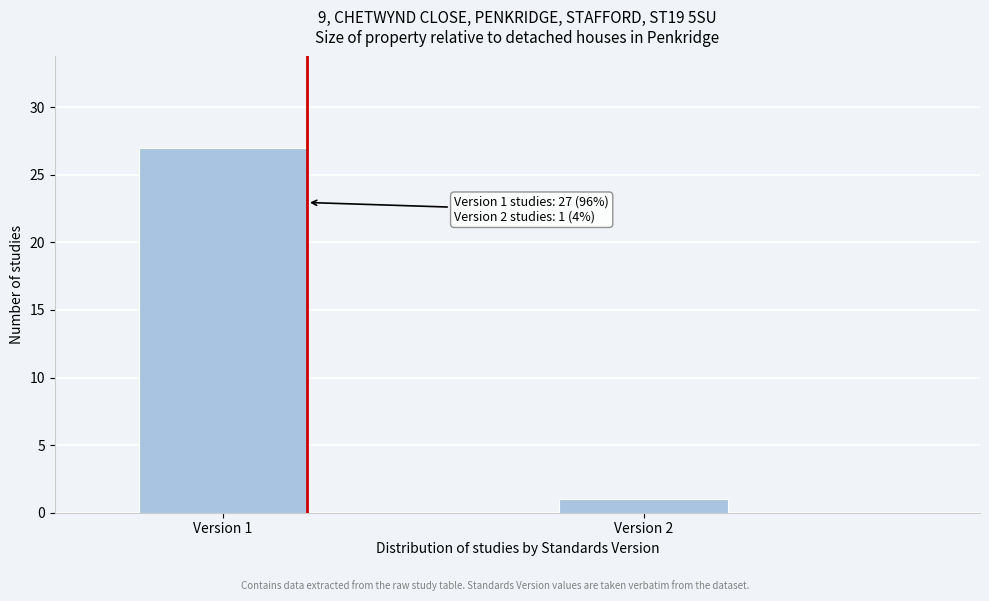

Reading right to left, transcribe all the data shown in this chart.

1	27